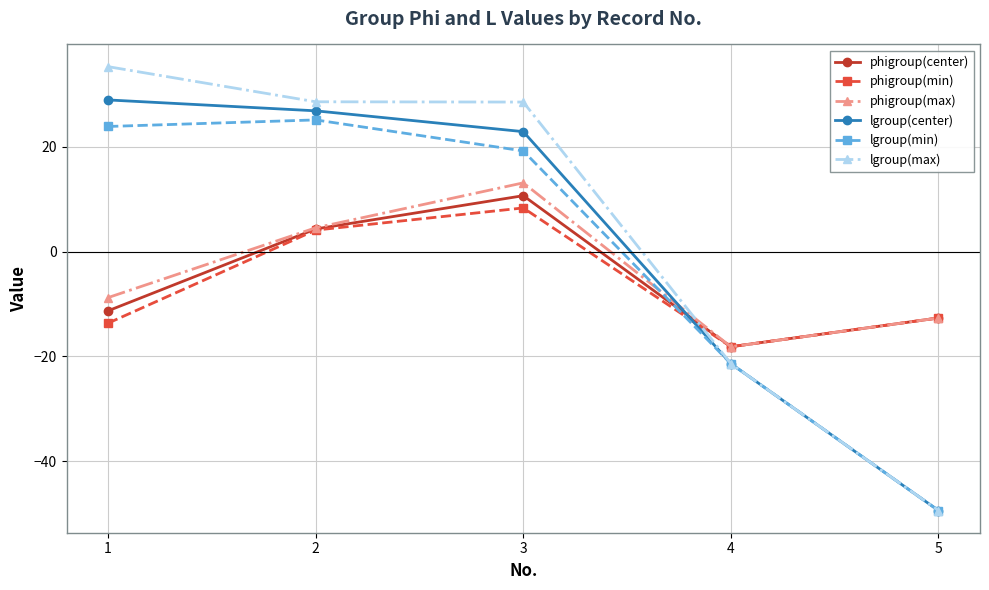

Between which two adjacent categories do lgroup(max) and phigroup(max) first intersect?

3 and 4